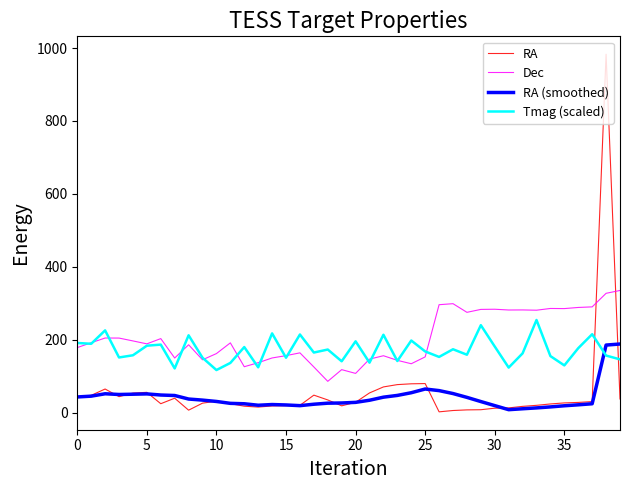

What is the highest value of the RA series?

983.0